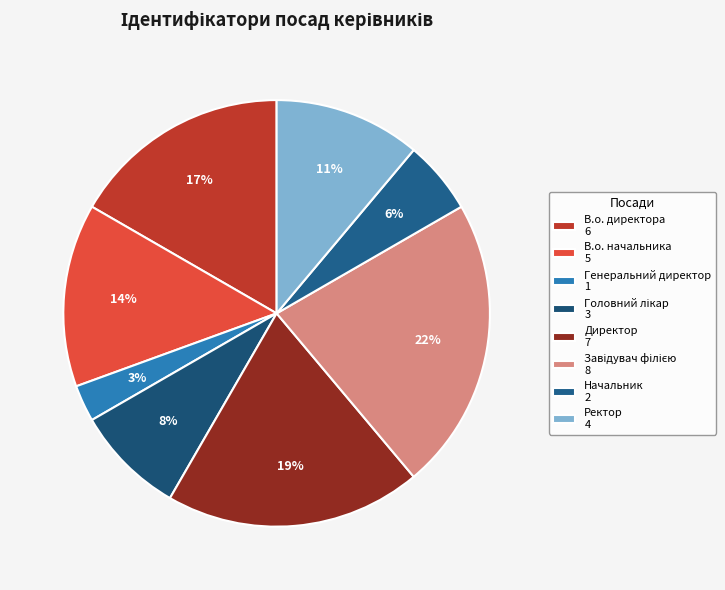

Which slice is the smallest?

Генеральний директор